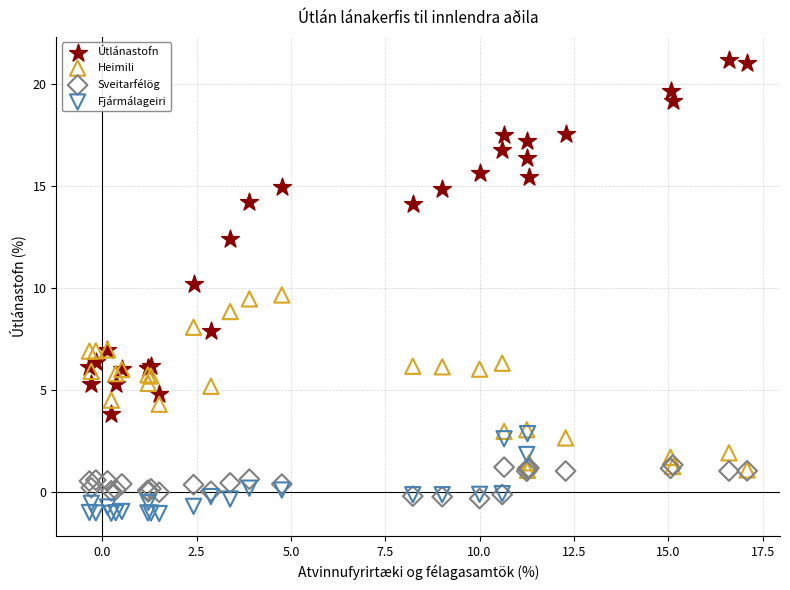

Which series has the widest spread of Y values?

Útlánastofn